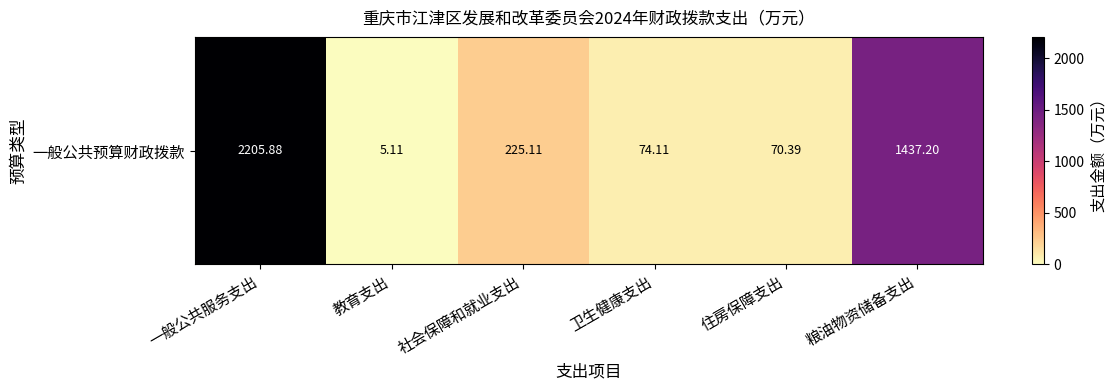

What is the difference between the values at 住房保障支出 and 一般公共服务支出?

2135.5